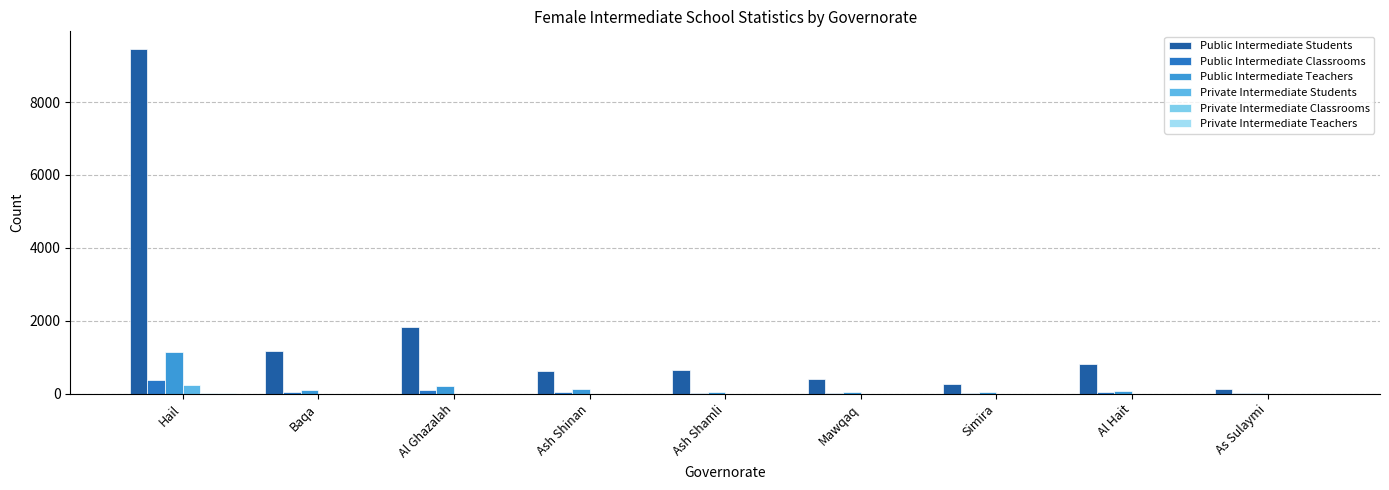

List the series in order of their peak value, highest first.

Public Intermediate Students, Public Intermediate Teachers, Public Intermediate Classrooms, Private Intermediate Students, Private Intermediate Teachers, Private Intermediate Classrooms